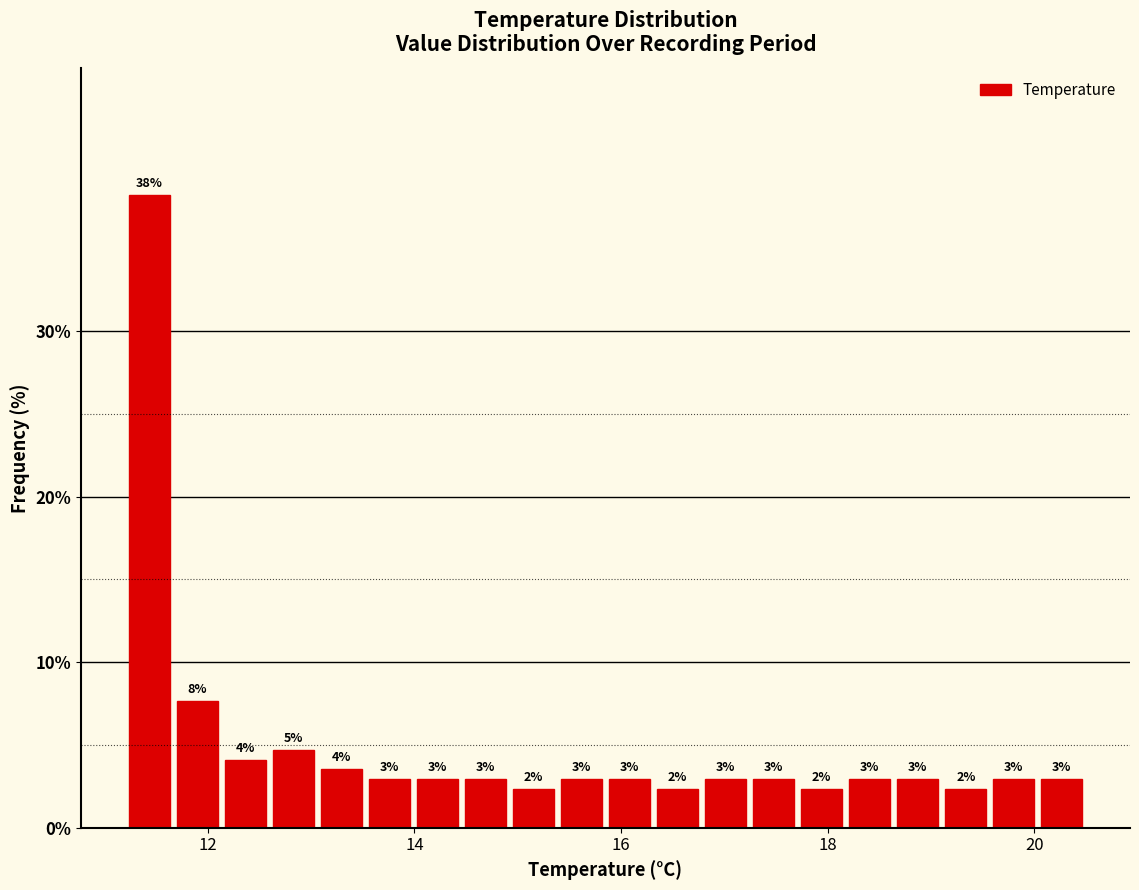

Around what value on the x-axis is the tallest bar? Give the approximate position of its centre, as read against the axis.

11.4